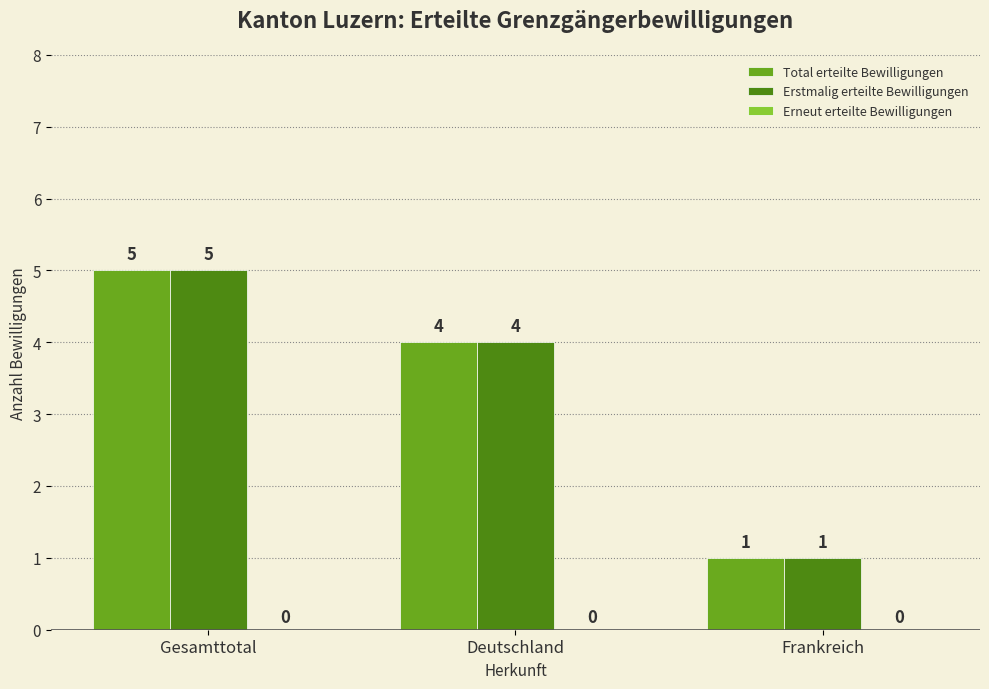

Rank the categories by Total erteilte Bewilligungen value from highest to lowest.

Gesamttotal, Deutschland, Frankreich